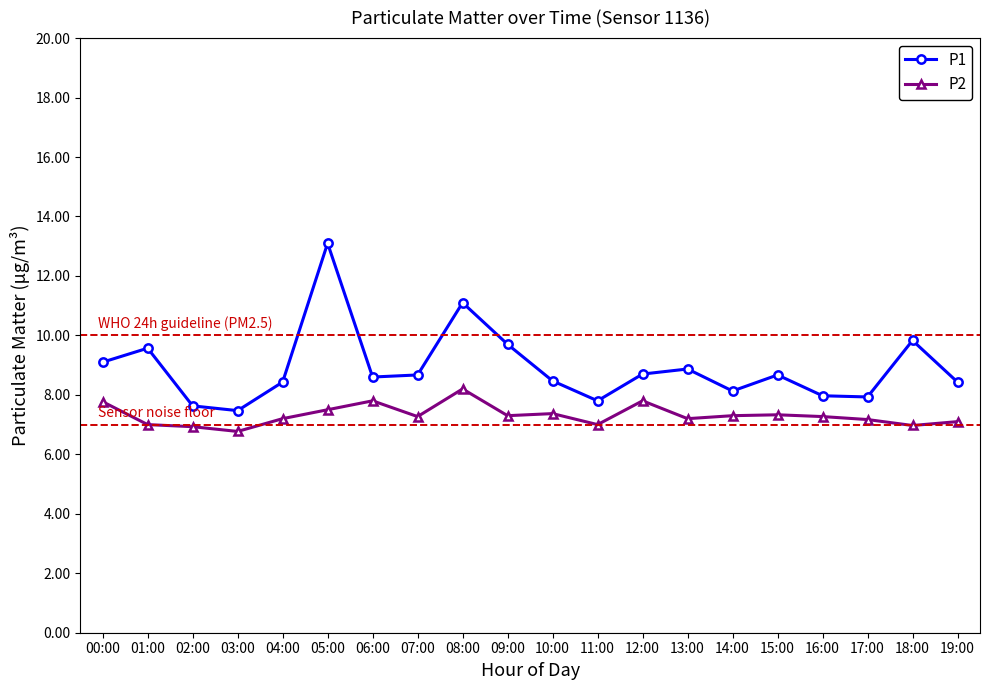

Count the number of data series in this chart.

2